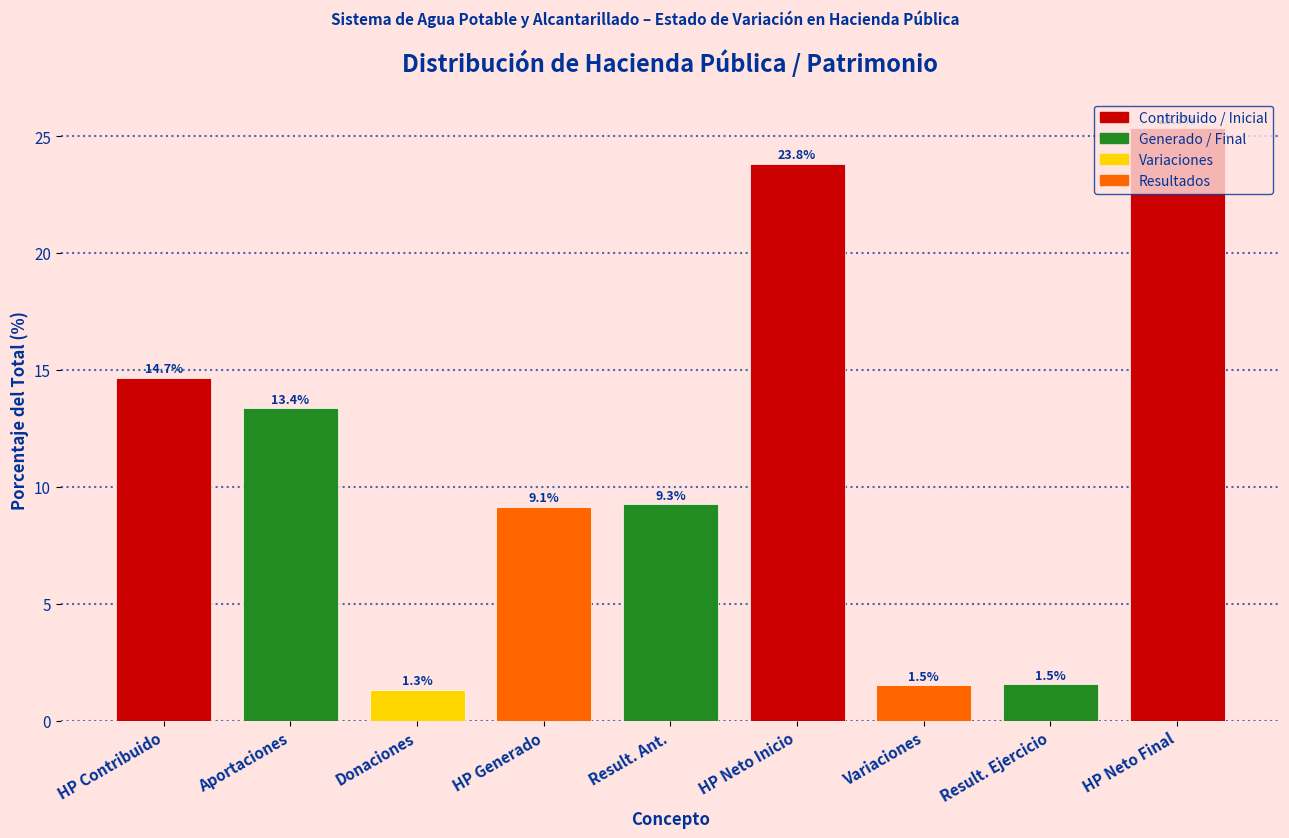

At which label does the data first exceed 9?

HP Contribuido